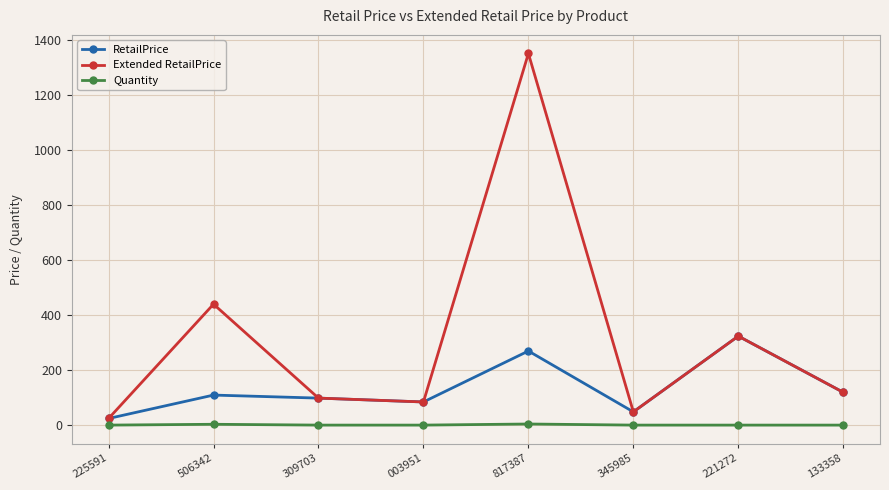

In Extended RetailPrice, how many points are lower than both neighbors (excluding endpoints)?

2